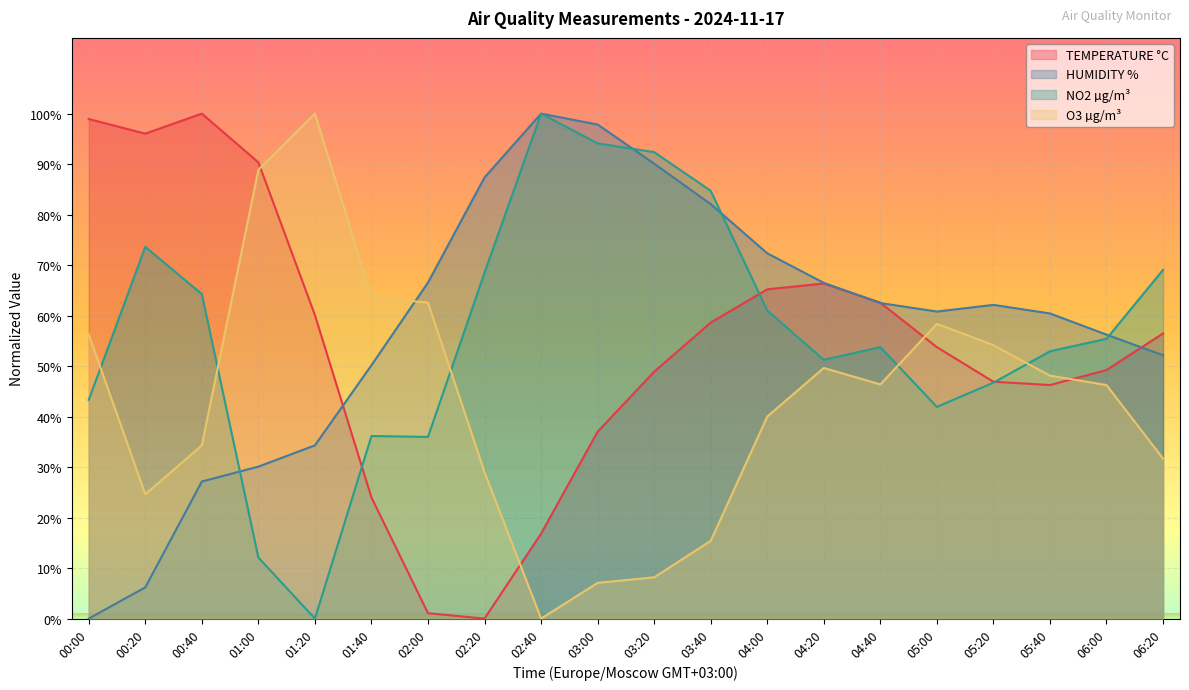

What is the difference between the HUMIDITY % values at 04:00 and 04:20?

5.9